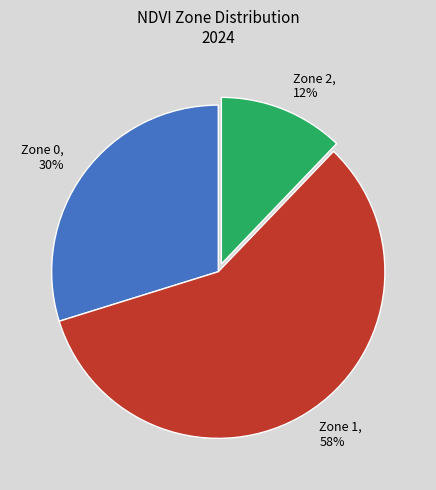

Which has a higher value, Zone 0 or Zone 2?

Zone 0